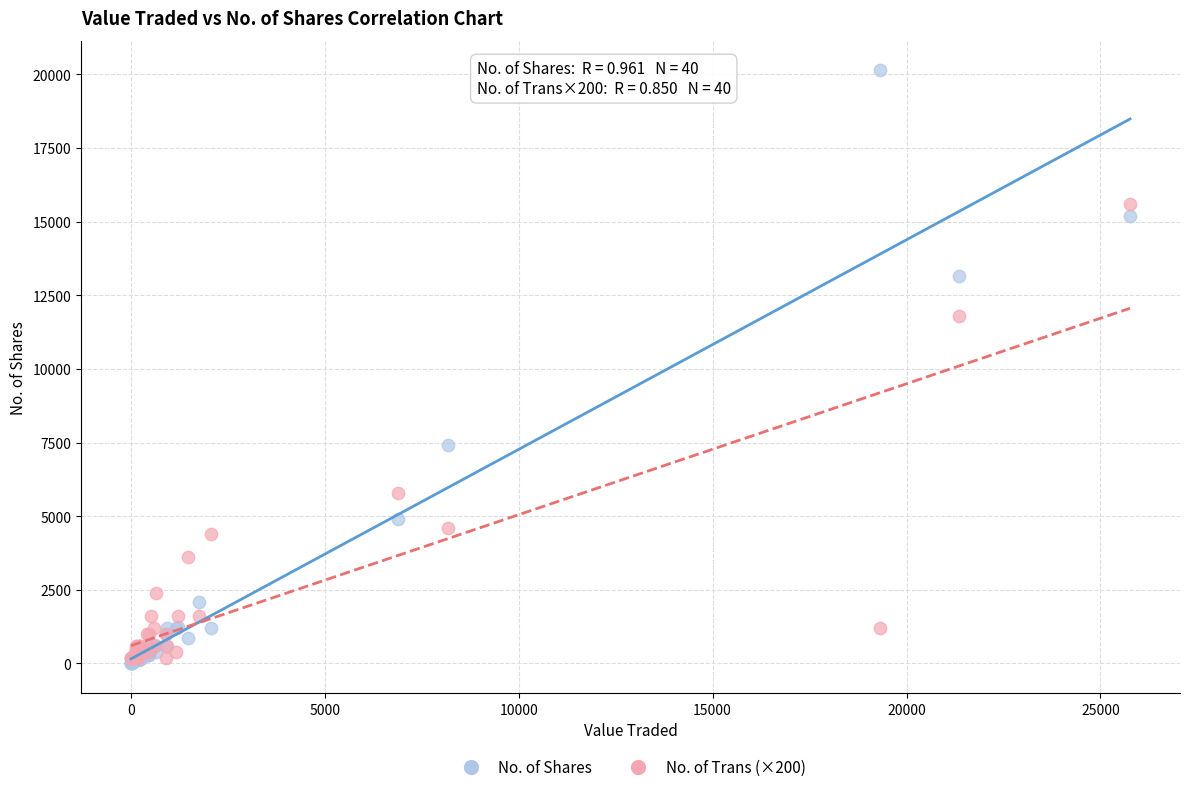

Across all series, what Y value is closest to 10067?

11800